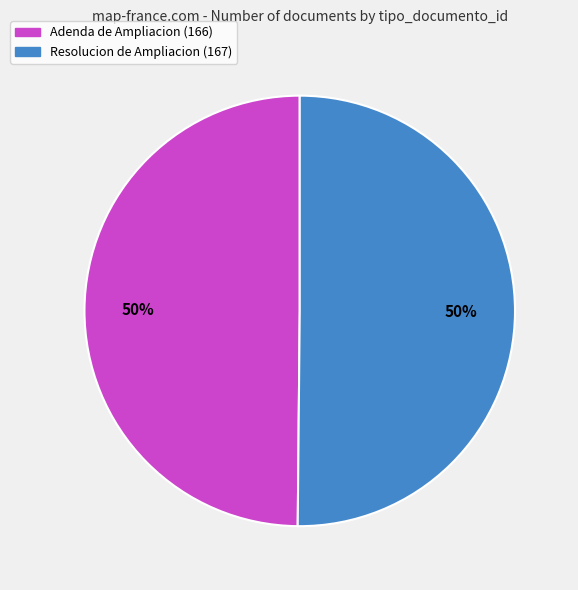

To the nearest percent, what percentage of the pie is Resolucion de Ampliacion (167)?

50%